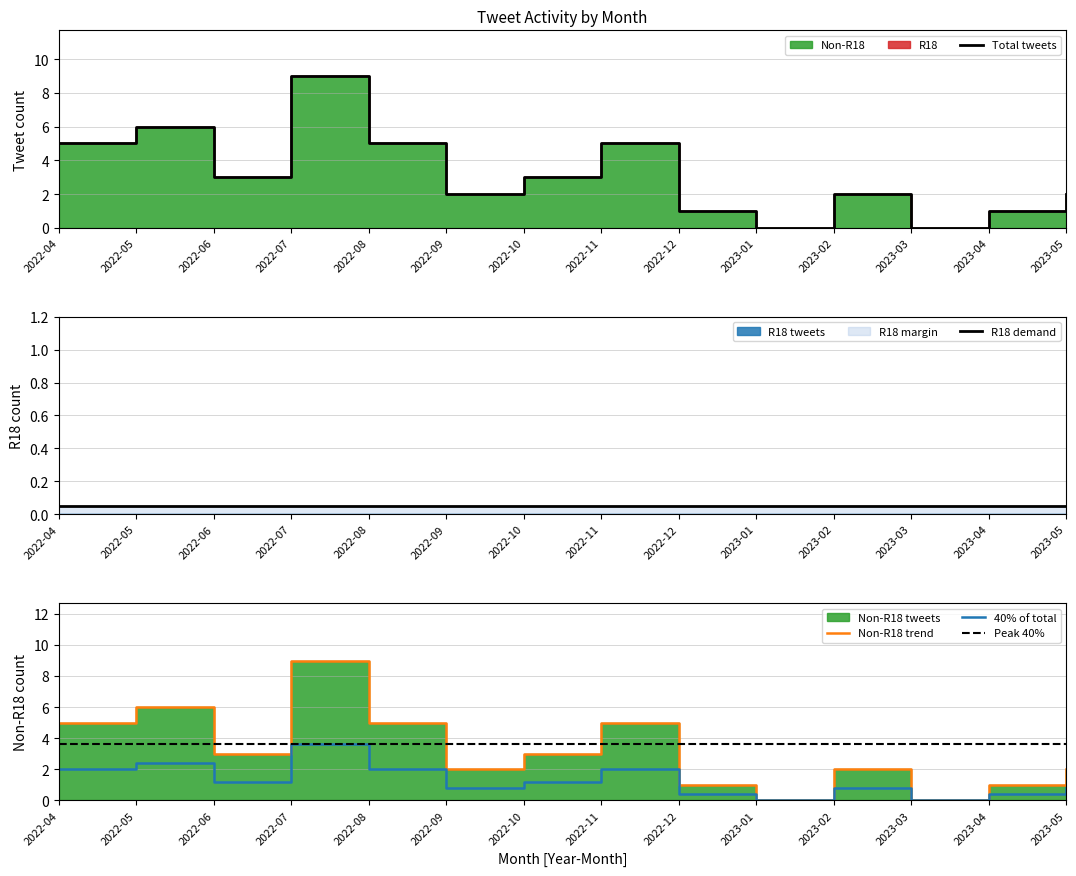

True or false: Non-R18 has a value of 3 at 2022-11.

False